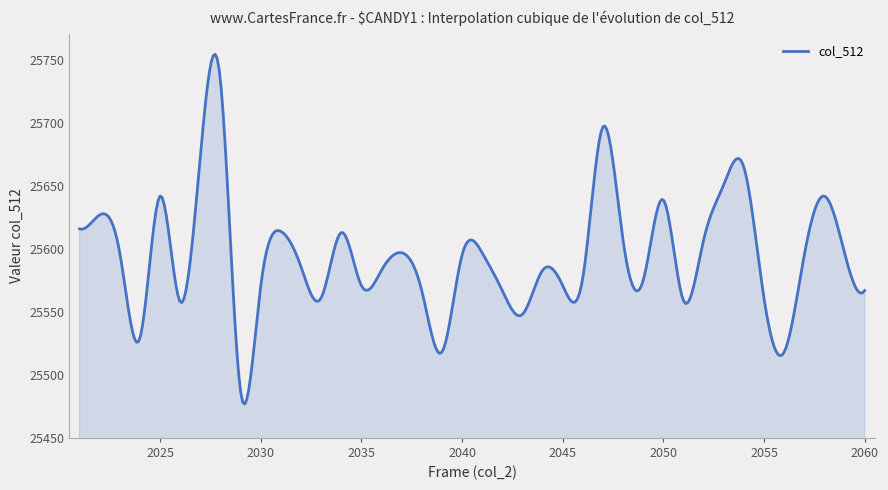

What is the maximum value shown in the chart?

25754.6